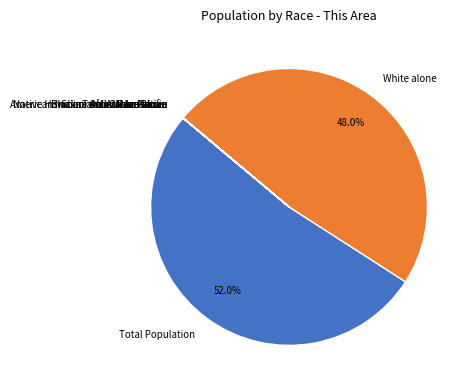

Which slice is the largest?

Total Population